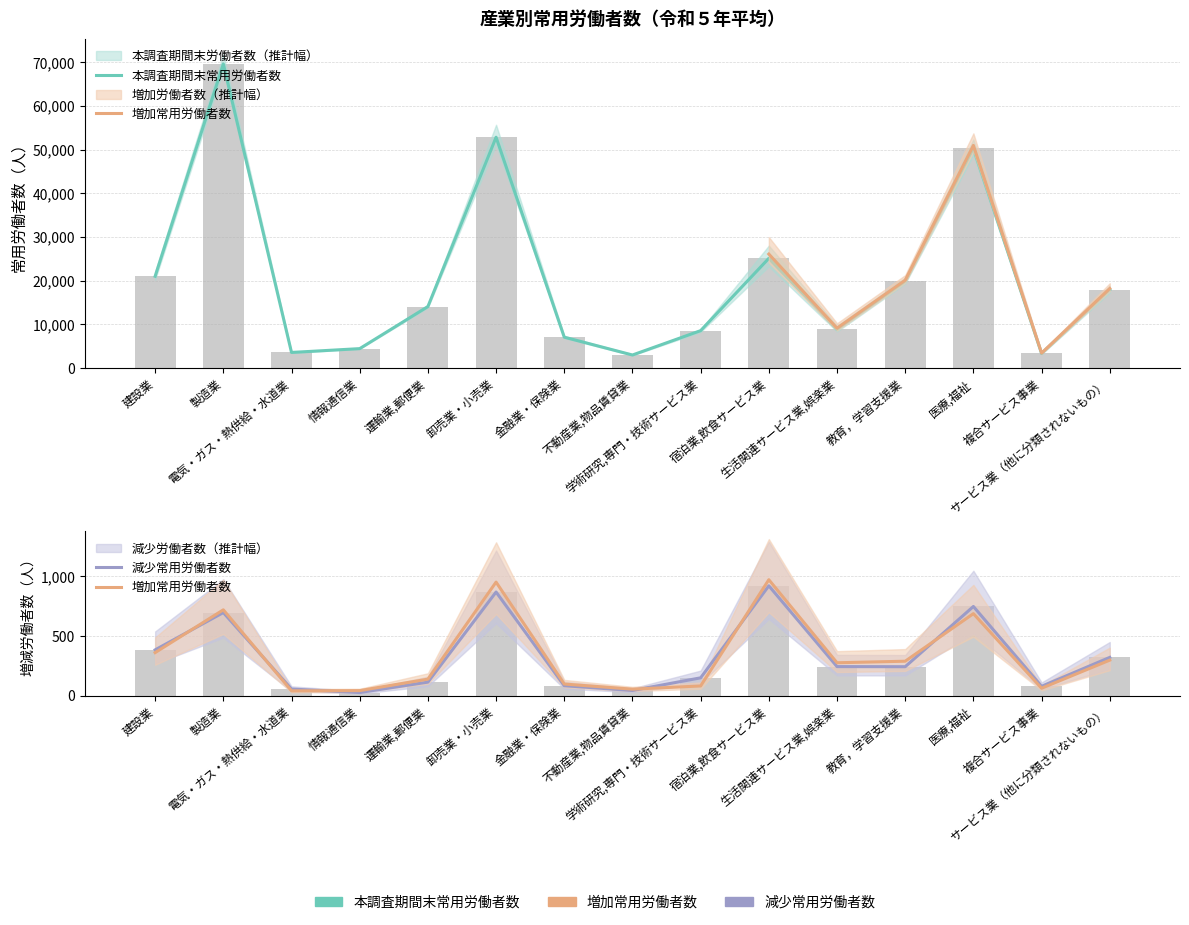

The 本調査期間末常用労働者数 series shows 17940 at サービス業（他に分類されないもの）. True or false?

True